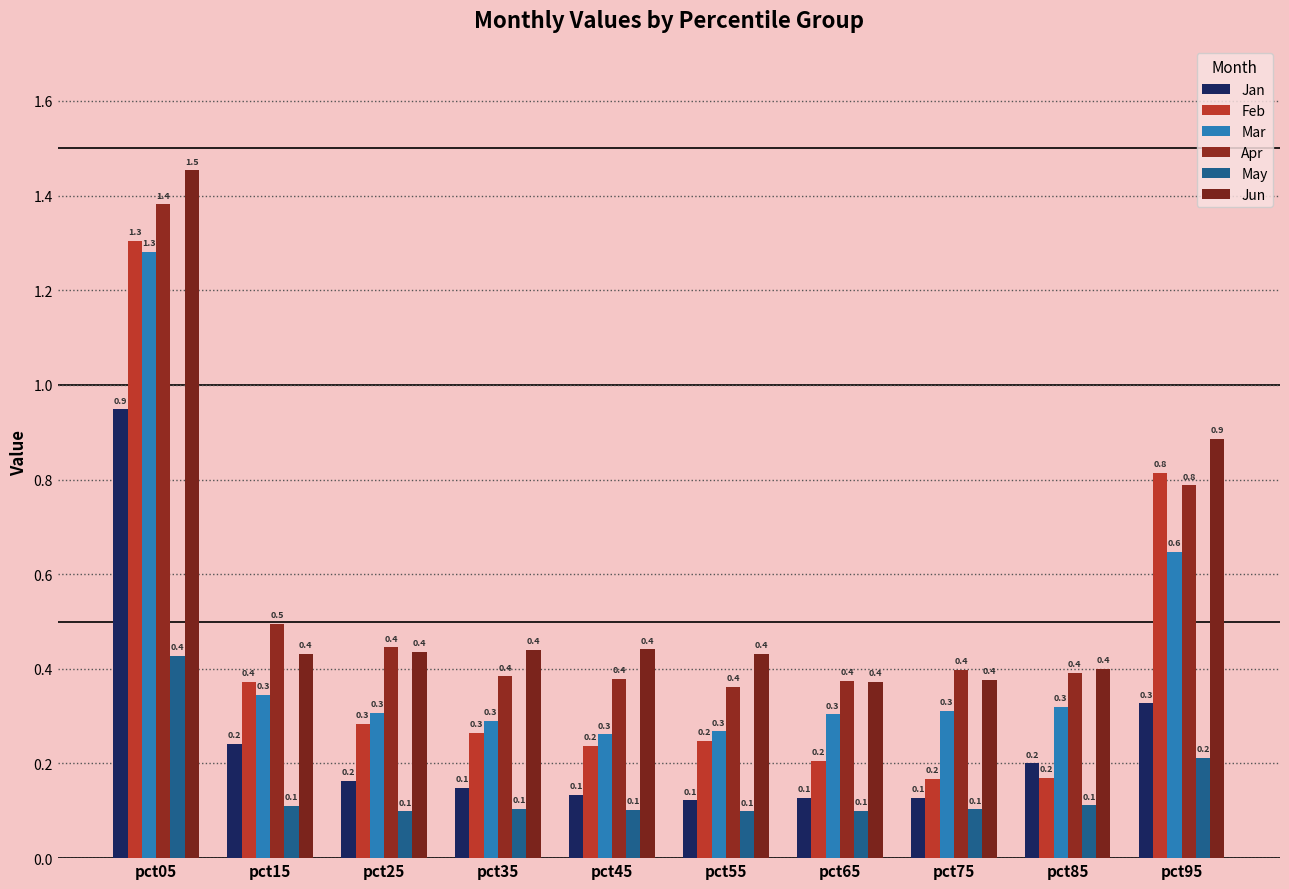

Reading left to right, what are all the values shown in this chart?

Jan: pct05=0.9	pct15=0.2	pct25=0.2	pct35=0.1	pct45=0.1	pct55=0.1	pct65=0.1	pct75=0.1	pct85=0.2	pct95=0.3
Feb: pct05=1.3	pct15=0.4	pct25=0.3	pct35=0.3	pct45=0.2	pct55=0.2	pct65=0.2	pct75=0.2	pct85=0.2	pct95=0.8
Mar: pct05=1.3	pct15=0.3	pct25=0.3	pct35=0.3	pct45=0.3	pct55=0.3	pct65=0.3	pct75=0.3	pct85=0.3	pct95=0.6
Apr: pct05=1.4	pct15=0.5	pct25=0.4	pct35=0.4	pct45=0.4	pct55=0.4	pct65=0.4	pct75=0.4	pct85=0.4	pct95=0.8
May: pct05=0.4	pct15=0.1	pct25=0.1	pct35=0.1	pct45=0.1	pct55=0.1	pct65=0.1	pct75=0.1	pct85=0.1	pct95=0.2
Jun: pct05=1.5	pct15=0.4	pct25=0.4	pct35=0.4	pct45=0.4	pct55=0.4	pct65=0.4	pct75=0.4	pct85=0.4	pct95=0.9